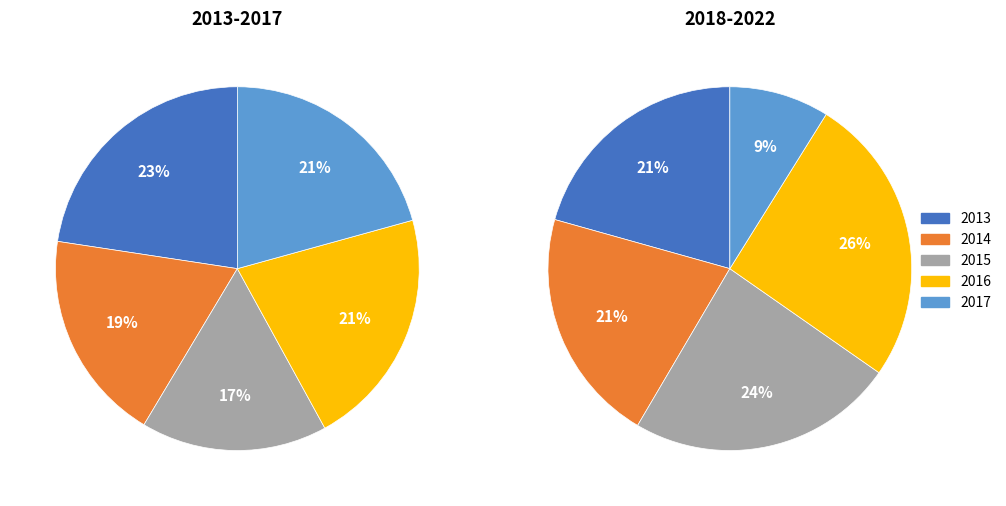

To the nearest percent, what is the combined percentage of 2017 and 2014?

39%